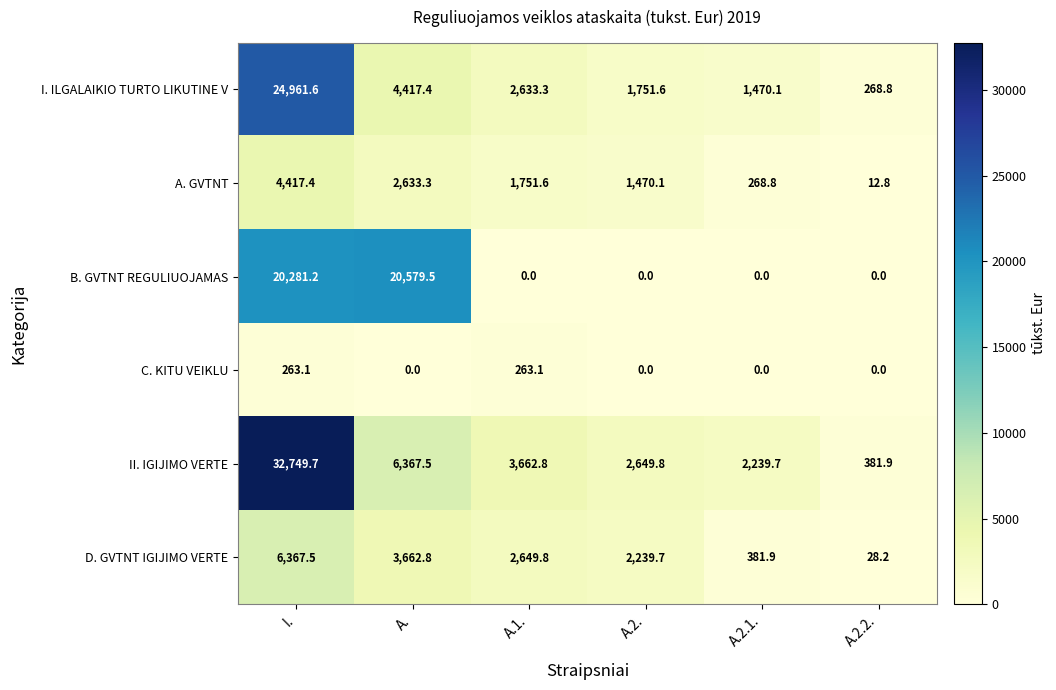

Rank the series at A.1. from highest to lowest value.

II. IGIJIMO VERTE, D. GVTNT IGIJIMO VERTE, I. ILGALAIKIO TURTO LIKUTINE V, A. GVTNT, C. KITU VEIKLU, B. GVTNT REGULIUOJAMAS